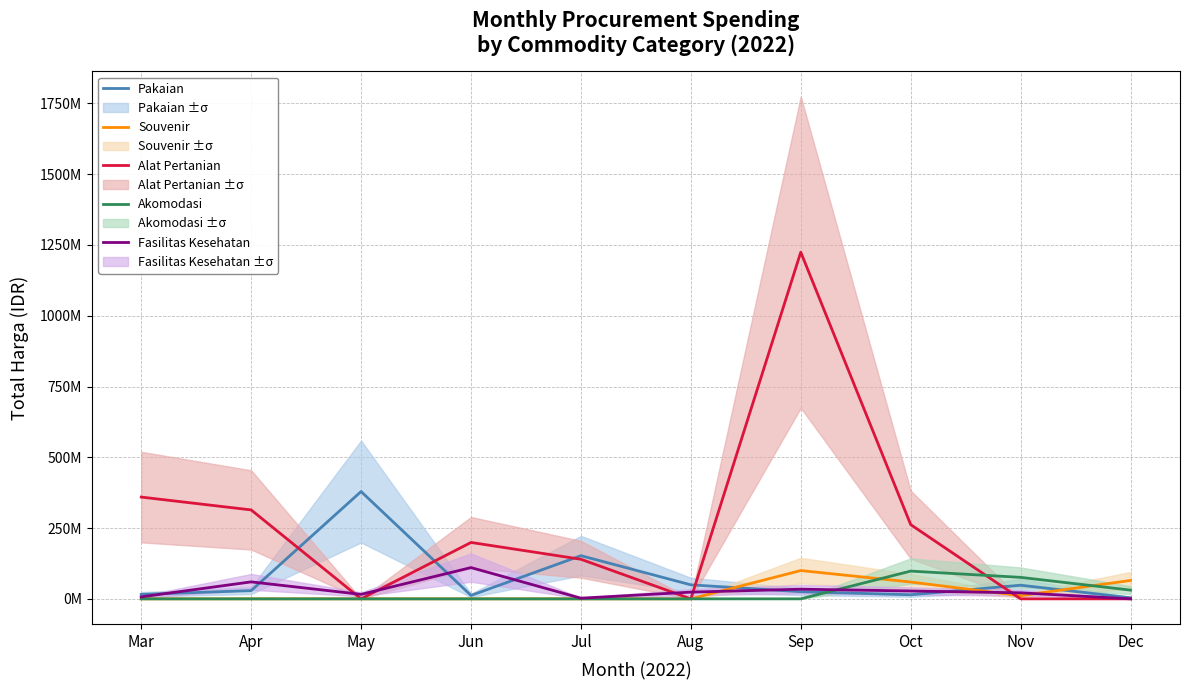

What is the sum of all Fasilitas Kesehatan values?

302208245